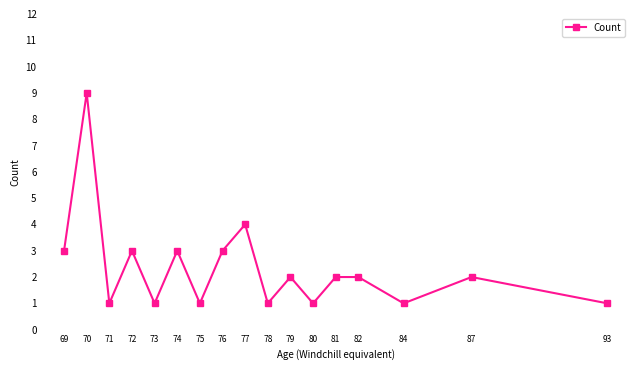

What is the minimum value shown in the chart?

1